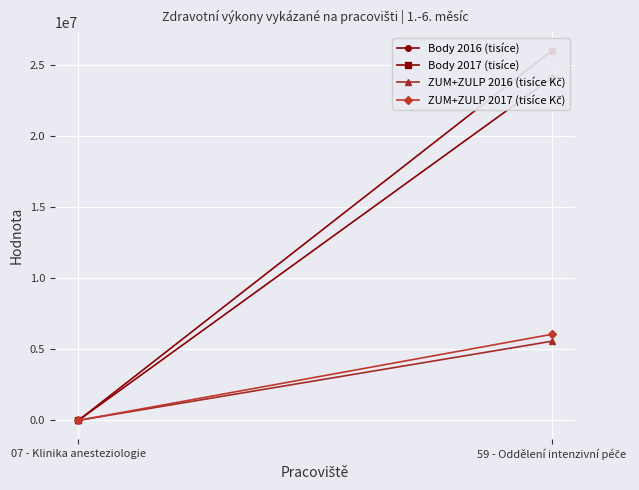

How many data points in ZUM+ZULP 2016 (tisíce Kč) are above 5558664?

1